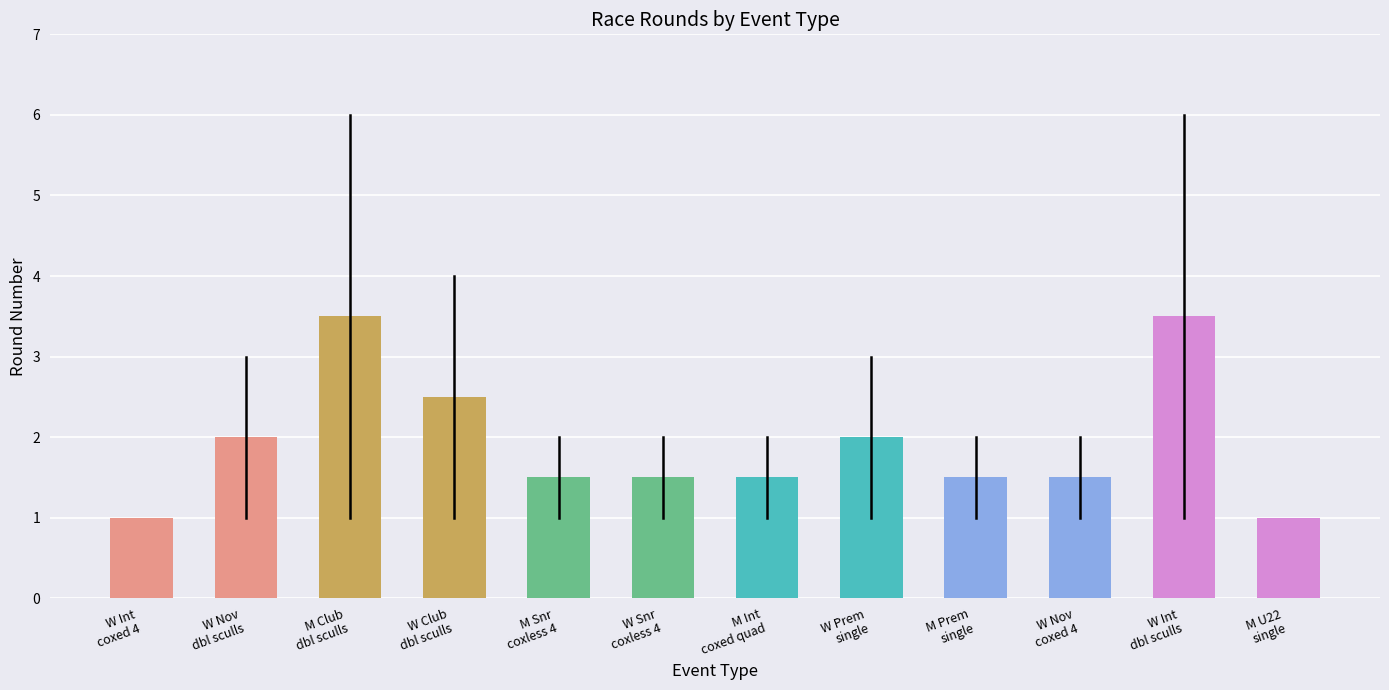

Reading left to right, transcribe all the data shown in this chart.

1.0	2.0	3.5	2.5	1.5	1.5	1.5	2.0	1.5	1.5	3.5	1.0